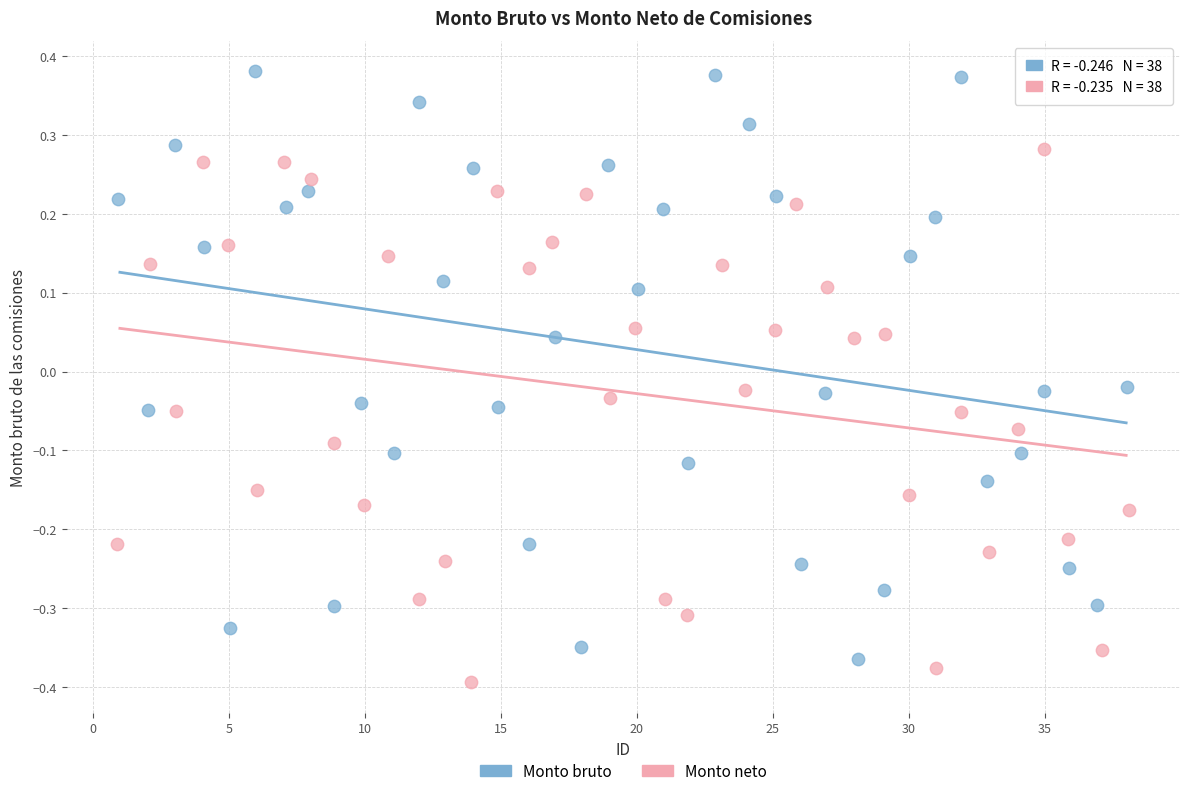

What are all the series names shown in the legend?

Monto bruto, Monto neto